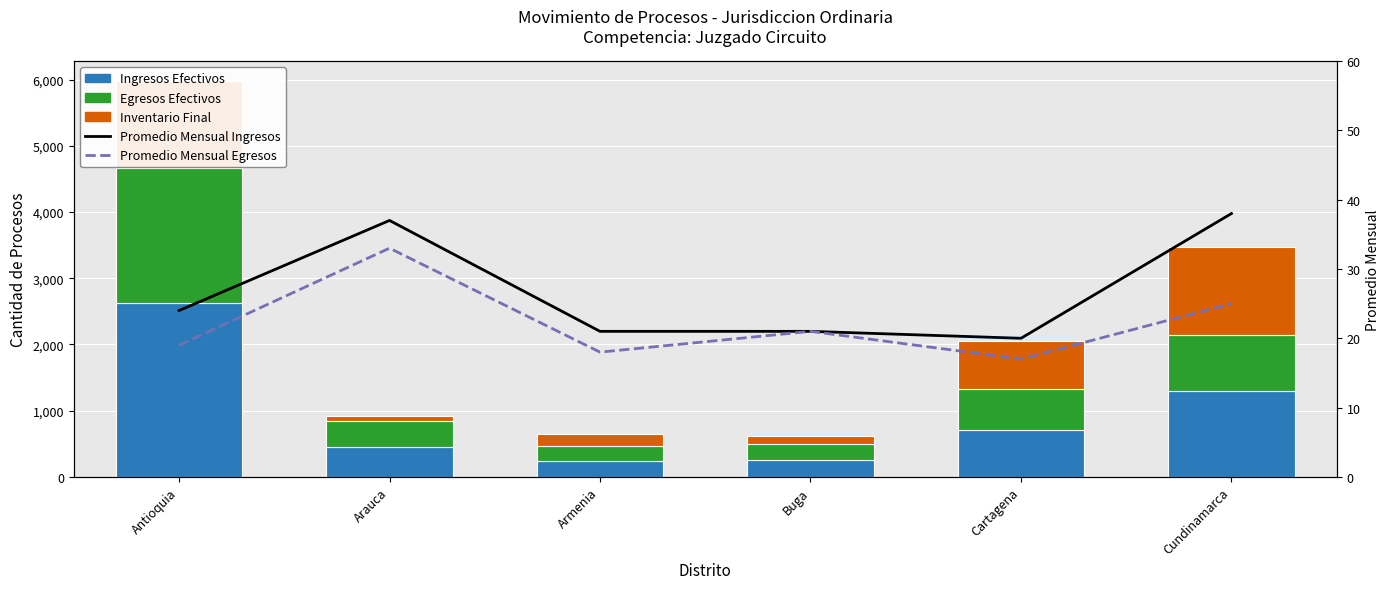

Which series has the largest range (max minus min)?

Ingresos Efectivos